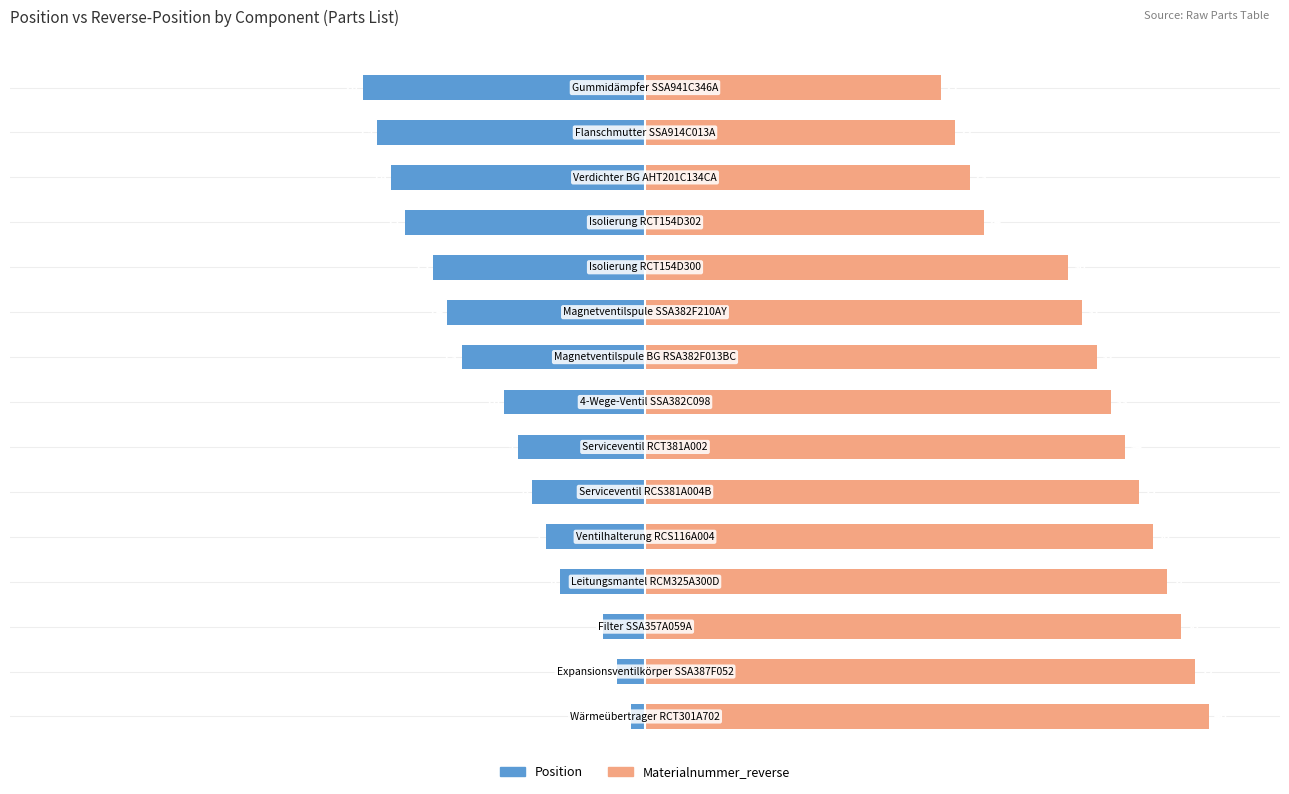

The value of Materialnummer_reverse at 13 is 22. True or false?

True